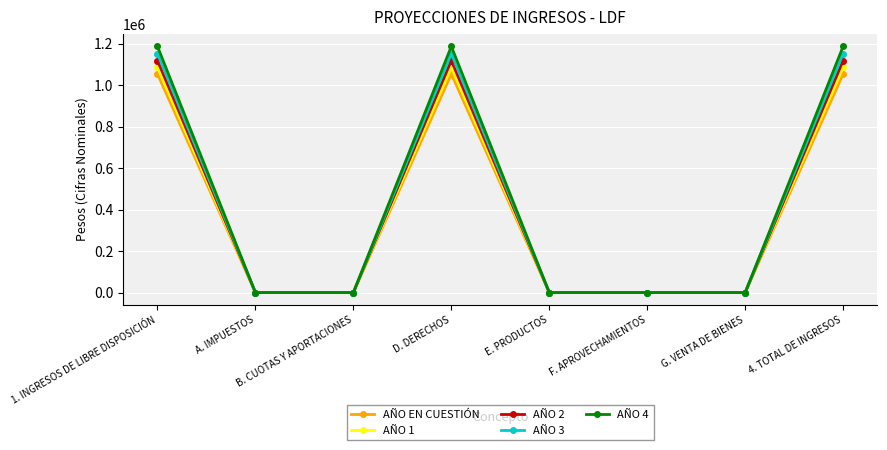

True or false: AÑO 4 has a value of 652565.4 at G. VENTA DE BIENES.

False